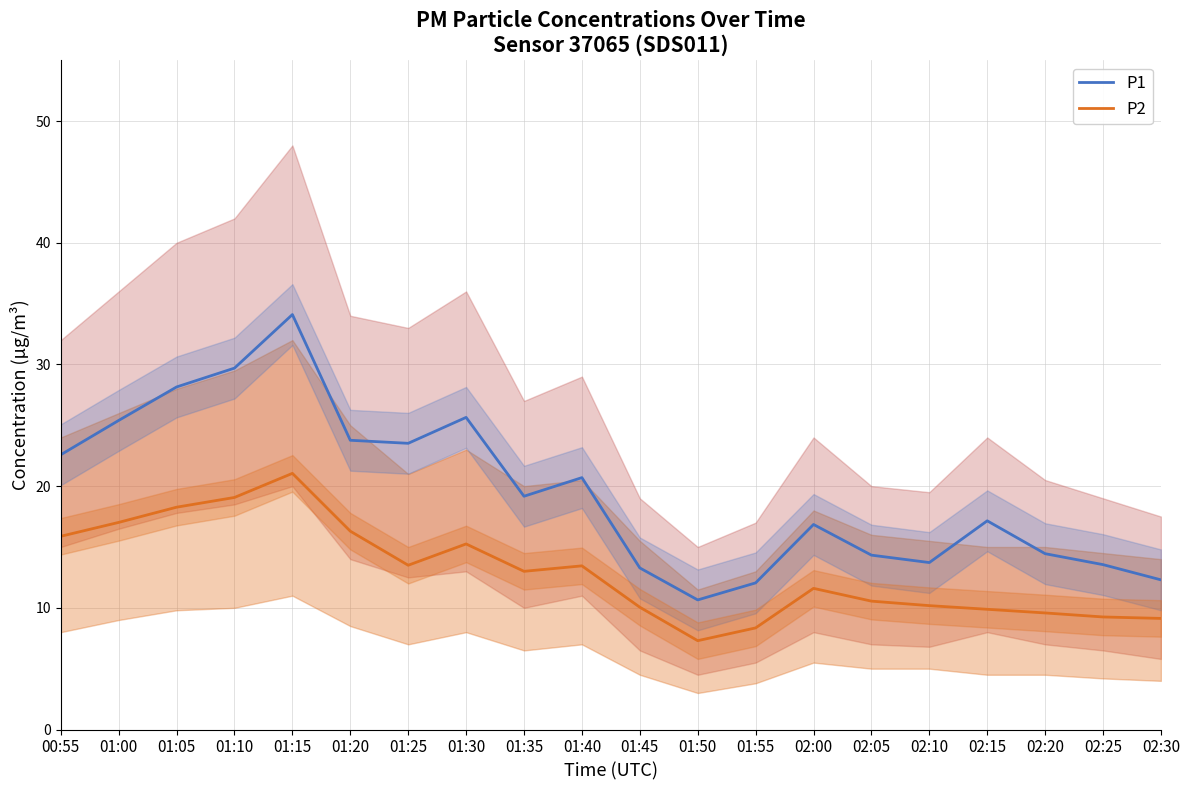

Rank the categories by P1 value from lowest to highest.

01:50, 01:55, 02:30, 01:45, 02:25, 02:10, 02:05, 02:20, 02:00, 02:15, 01:35, 01:40, 00:55, 01:25, 01:20, 01:00, 01:30, 01:05, 01:10, 01:15